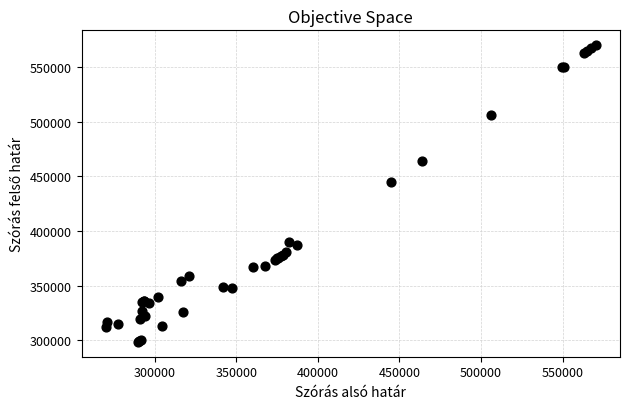

What Y value in the scatter plot is closest to 434295?

444753